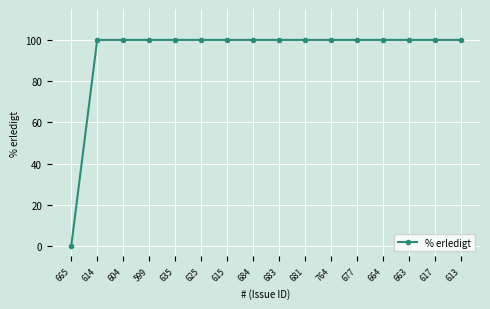

What is the sum of all values?

1500